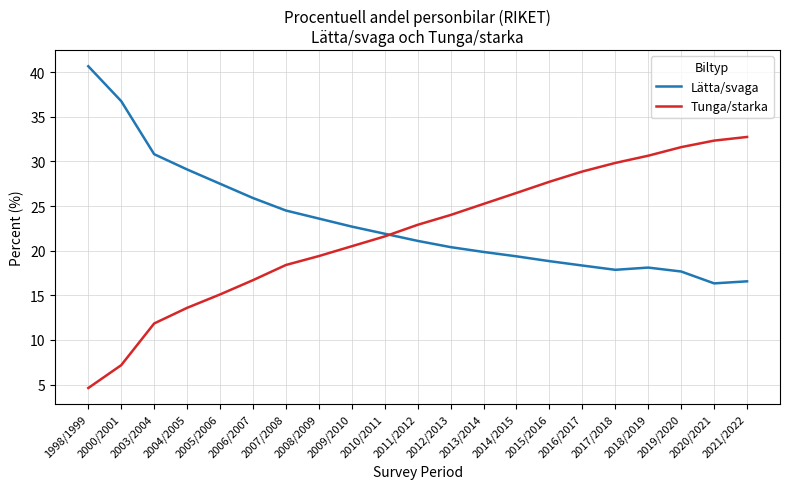

What is the approximate value of Tunga/starka at 2009/2010?

20.5